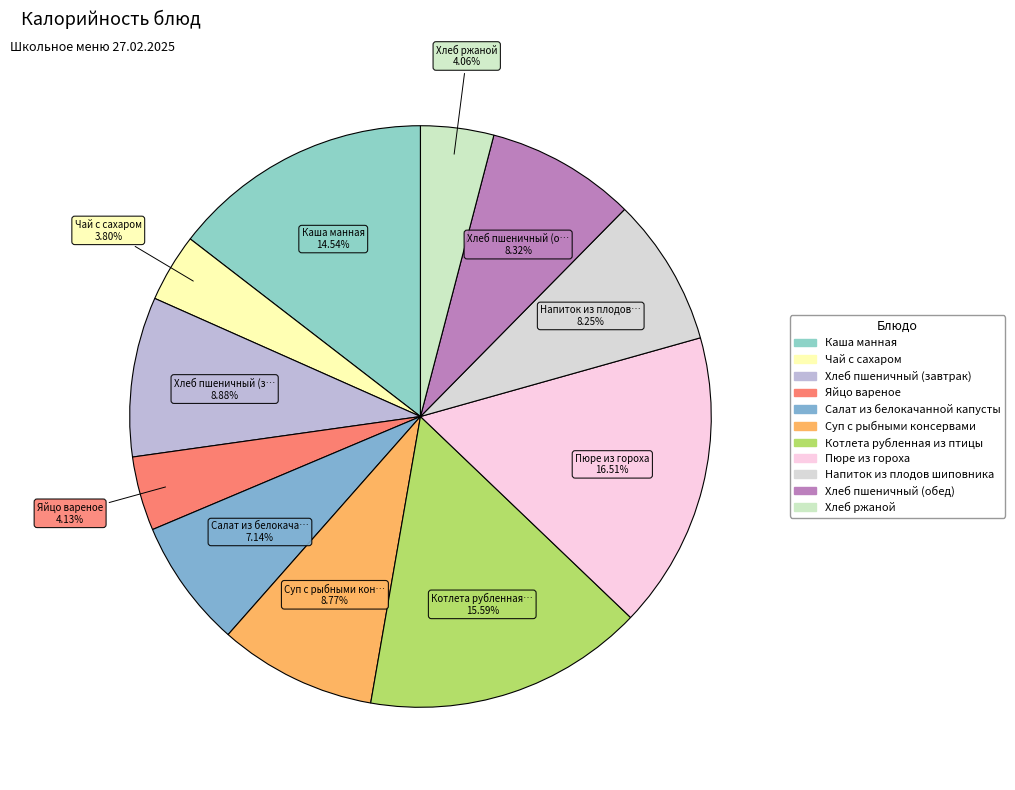

Which has a higher value, Чай с сахаром or Хлеб пшеничный (обед)?

Хлеб пшеничный (обед)